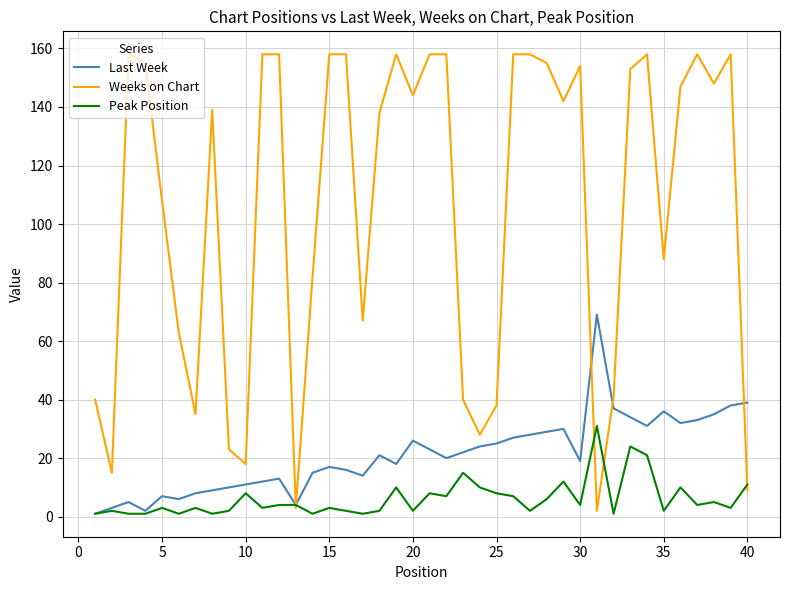

List the series in order of their peak value, lowest first.

Peak Position, Last Week, Weeks on Chart